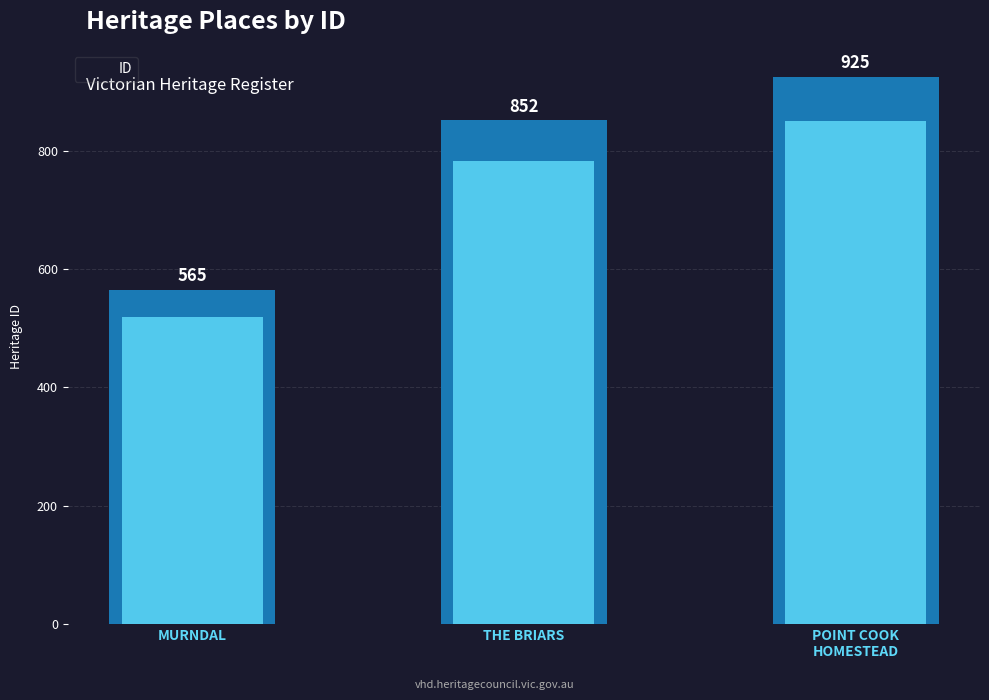

Between THE BRIARS and POINT COOK
HOMESTEAD, which is larger?

POINT COOK
HOMESTEAD